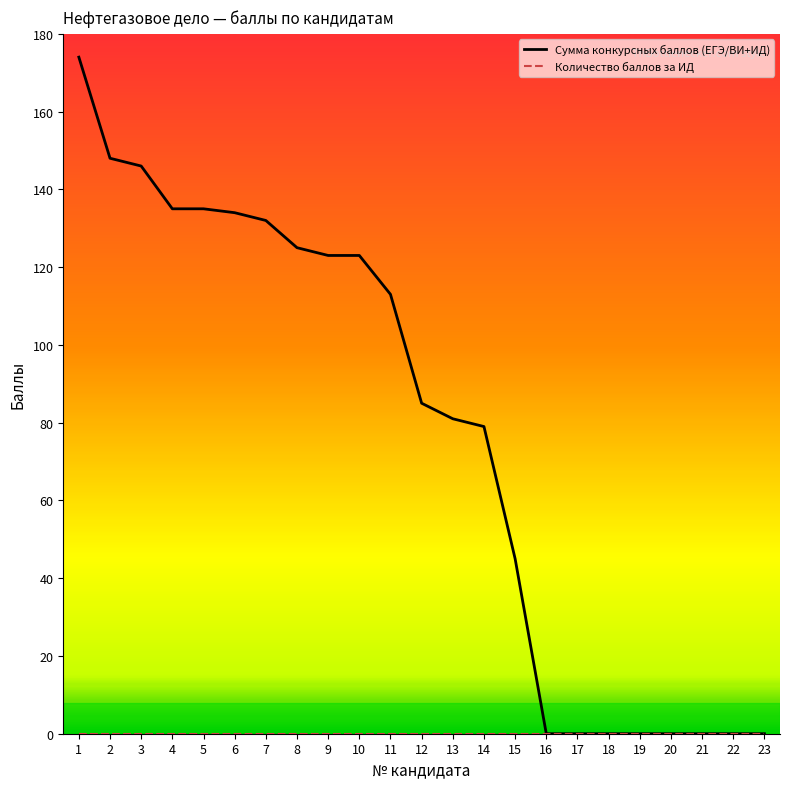

True or false: Сумма конкурсных баллов (ЕГЭ/ВИ+ИД) has a value of -54 at 22.

False